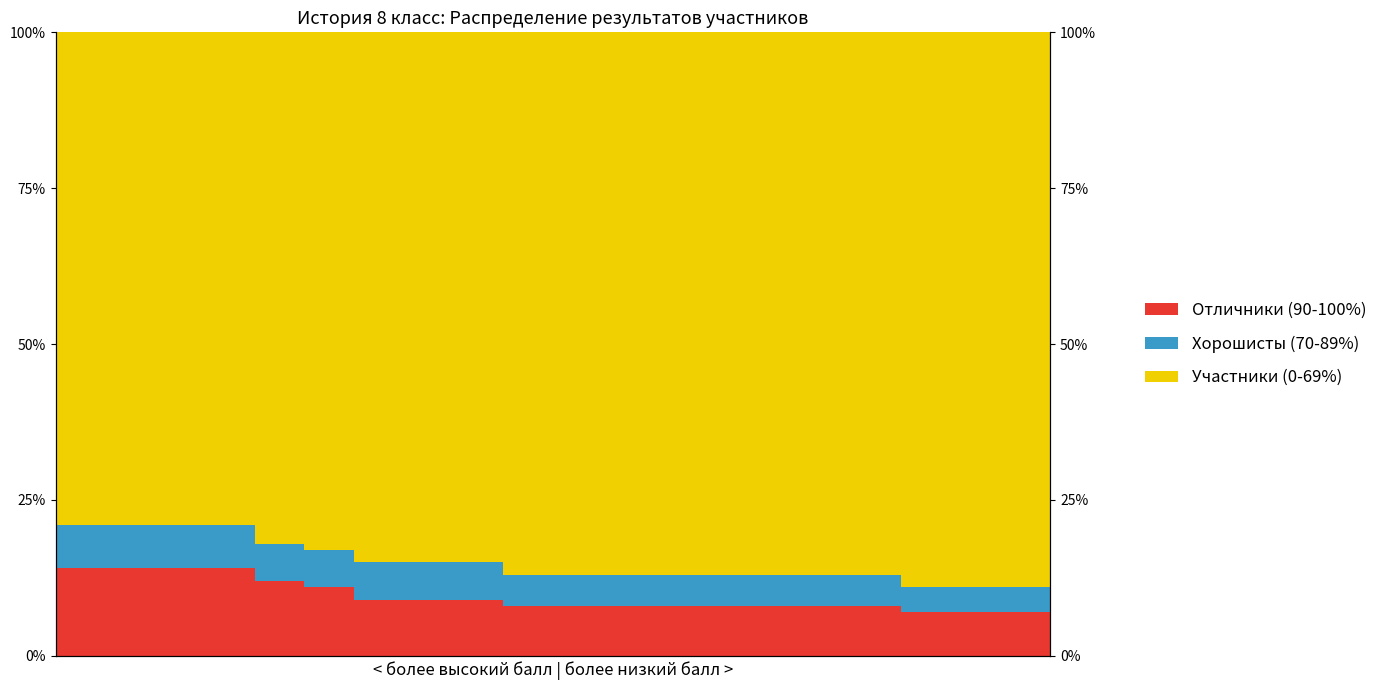

What is the value of the Отличники (90-100%) bar at the 7th from the left?

9.0